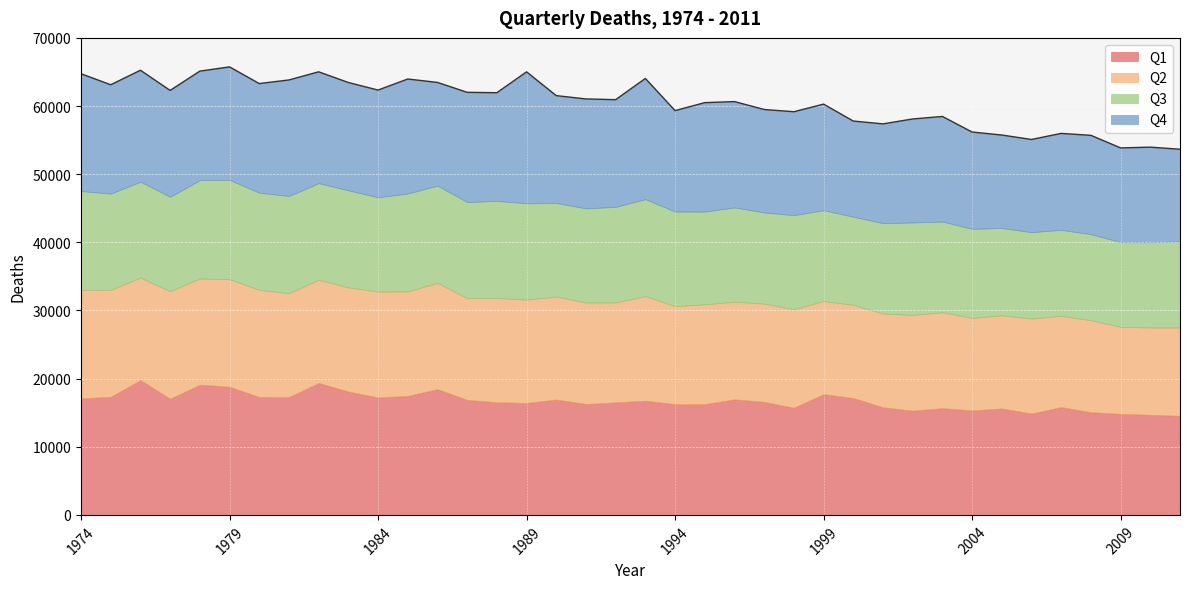

What is the spread (max minus min) of values at 1977?

3190